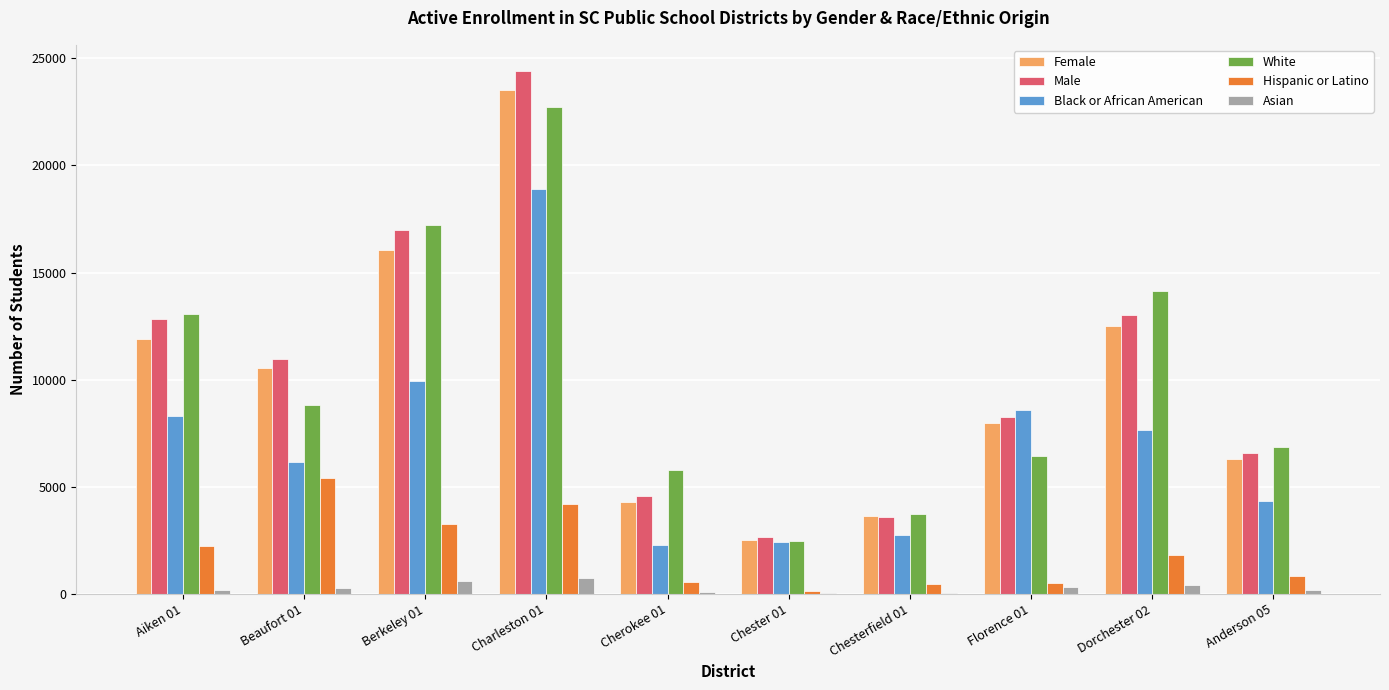

Is the value of White at Anderson 05 greater than the value of Female at Dorchester 02?

No